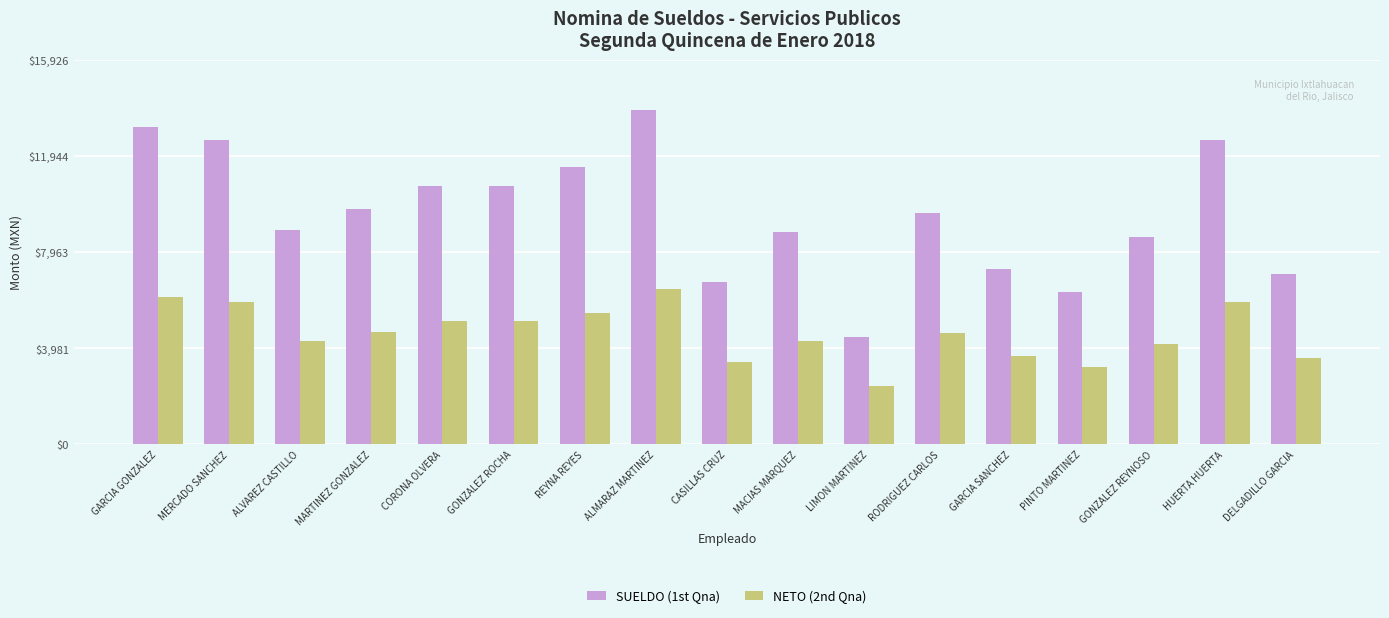

At MARTINEZ GONZALEZ, list the series in order from smallest to largest.

NETO (2nd Qna), SUELDO (1st Qna)